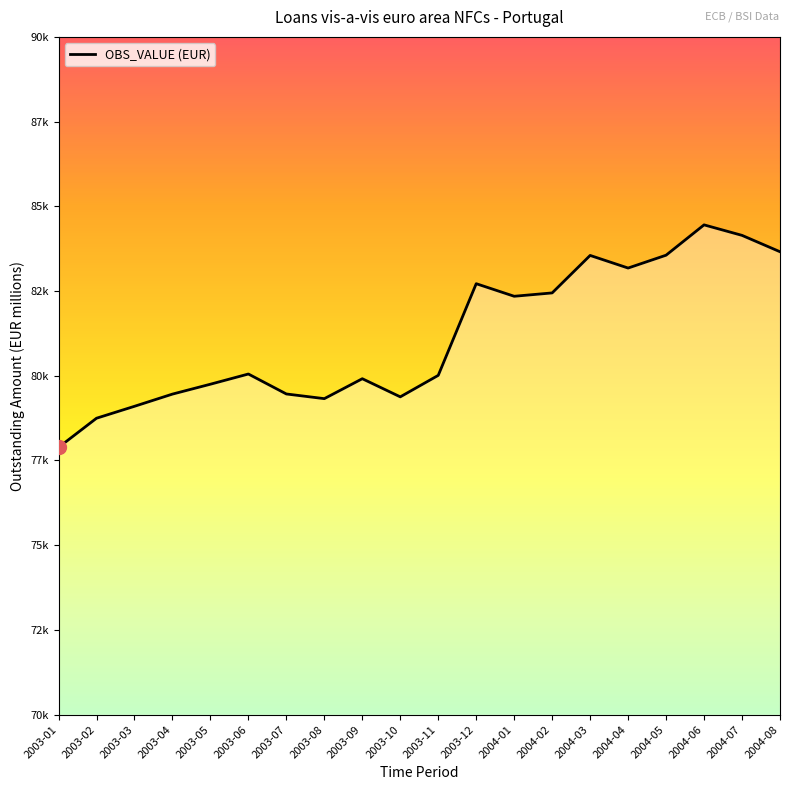

At which category does the data reach its first local peak?

2003-06